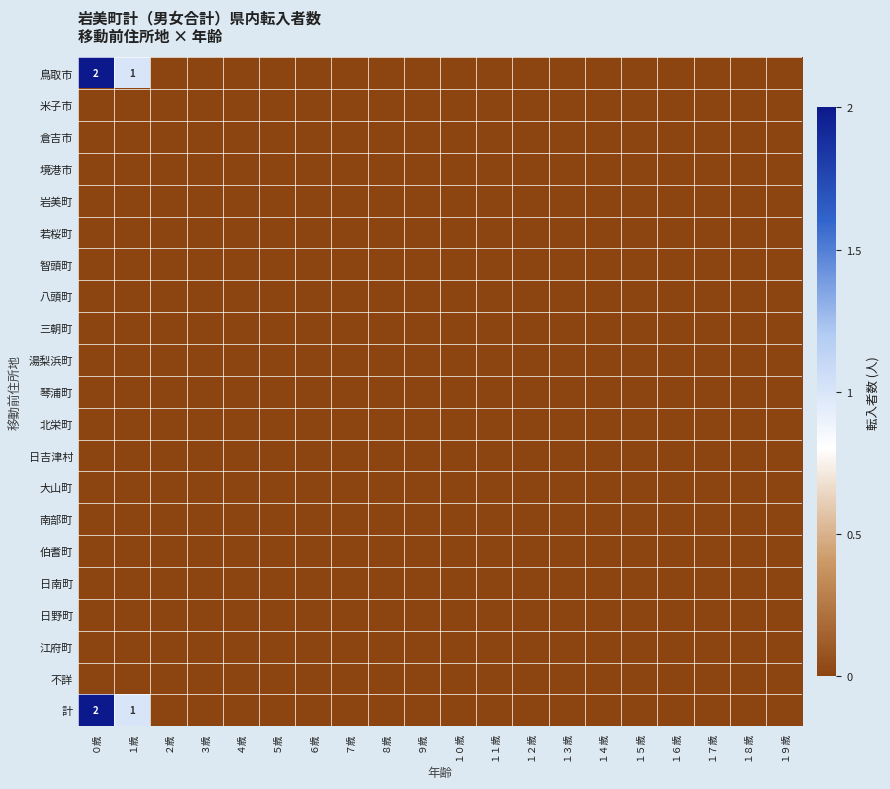

Between １７歳 and ８歳, which is larger?

１７歳